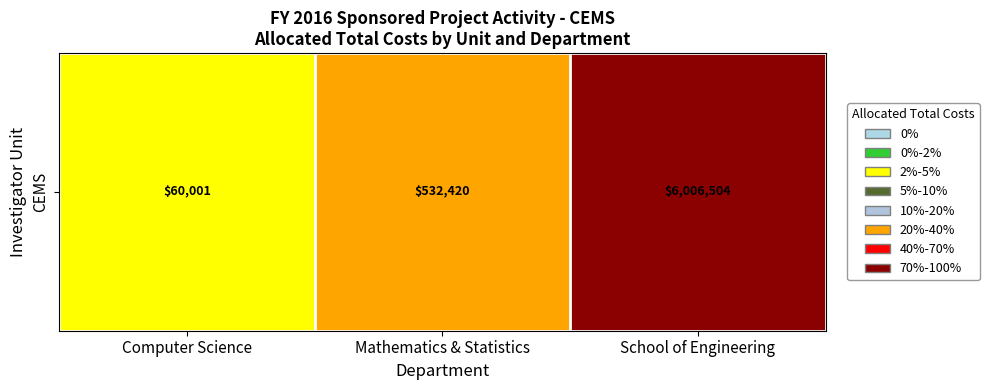

Reading right to left, extract all data points from this chart.

School of Engineering=6006503.8	Mathematics & Statistics=532420.5	Computer Science=60001.0